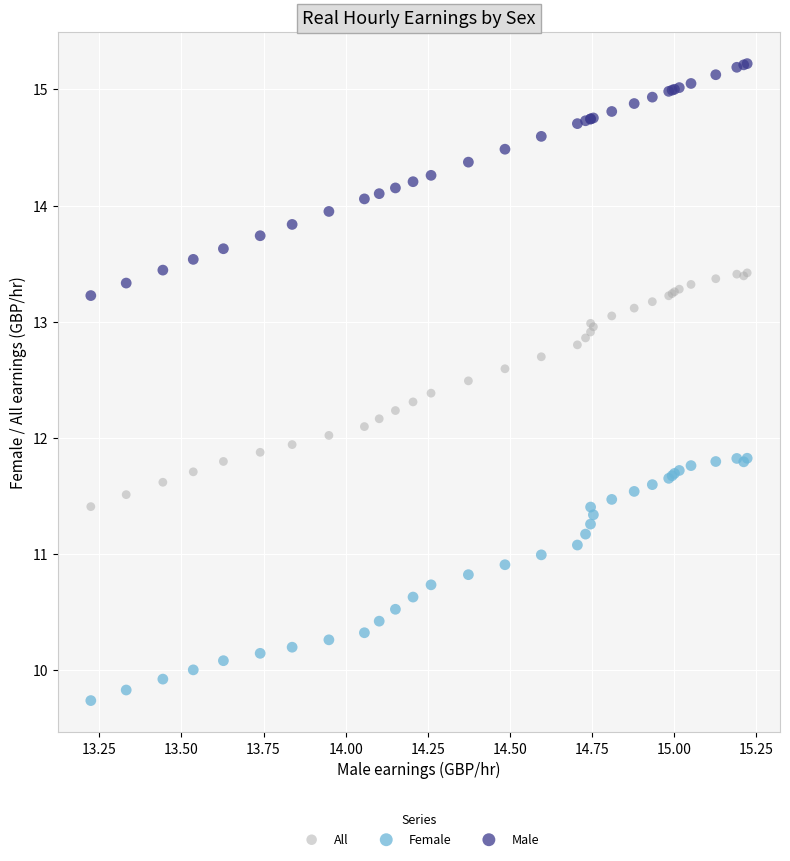

What are all the series names shown in the legend?

All, Female, Male